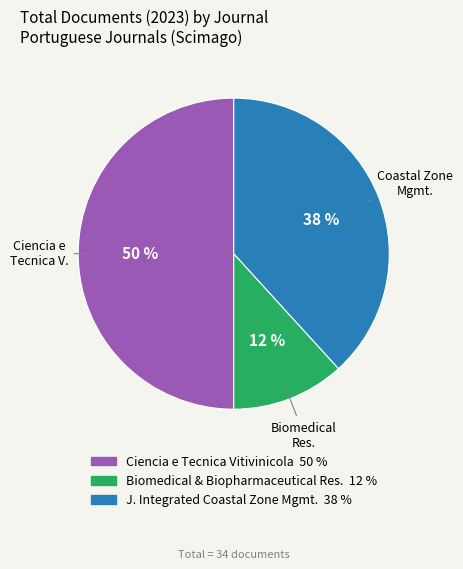

Is J. Integrated Coastal Zone Mgmt. 38 % the majority of the pie?

No